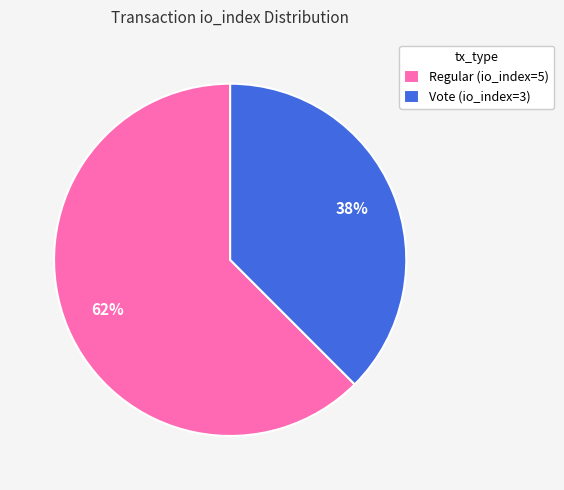

Between Vote (io_index=3) and Regular (io_index=5), which is larger?

Regular (io_index=5)